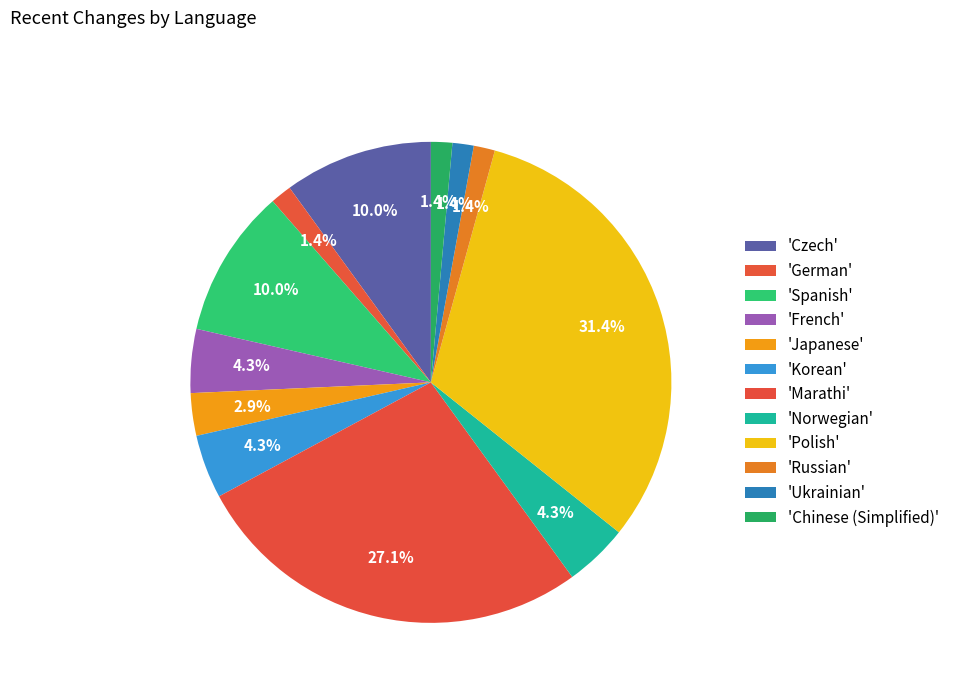

Count the number of slices in the pie.

12